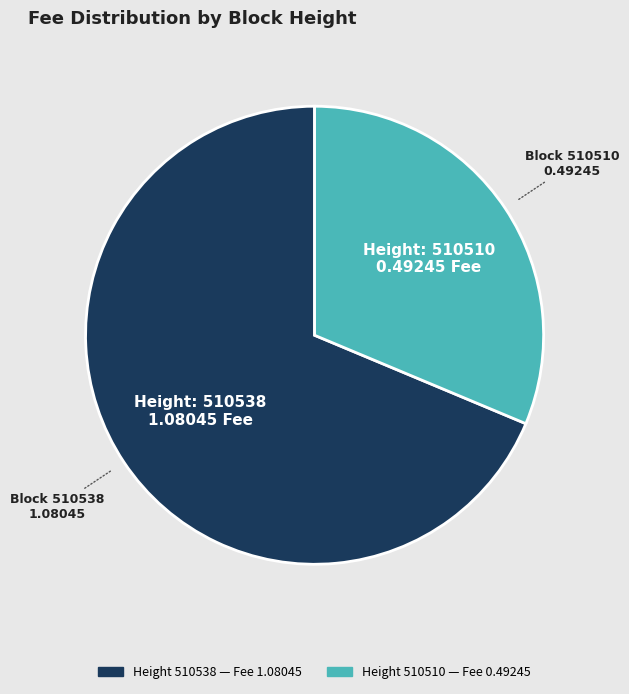

Is there any slice that represents more than half of the pie?

Yes